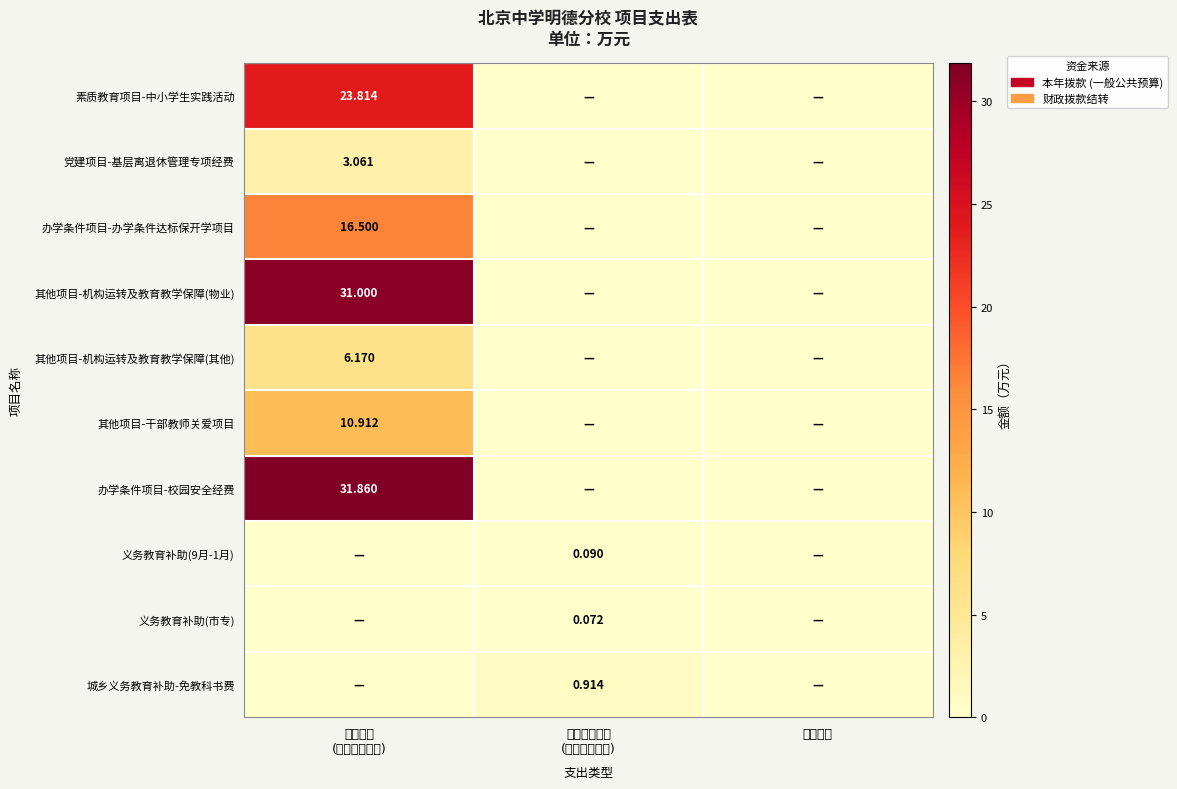

Which series changed the most between 本年拨款 (一般公共预算) and 财政拨款结转 (一般公共预算)?

办学条件项目-校园安全经费